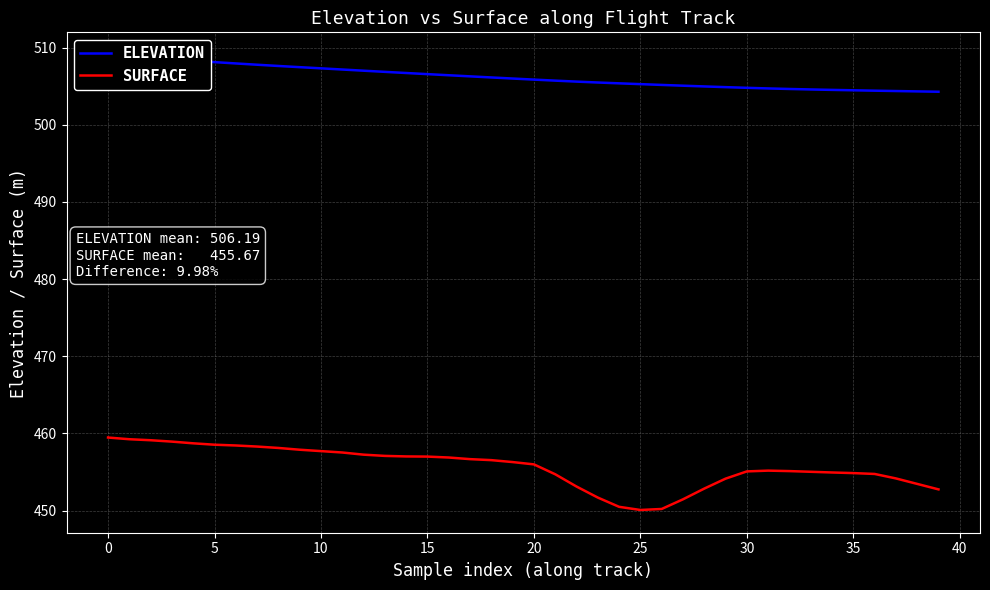

What are all the series names shown in the legend?

ELEVATION, SURFACE